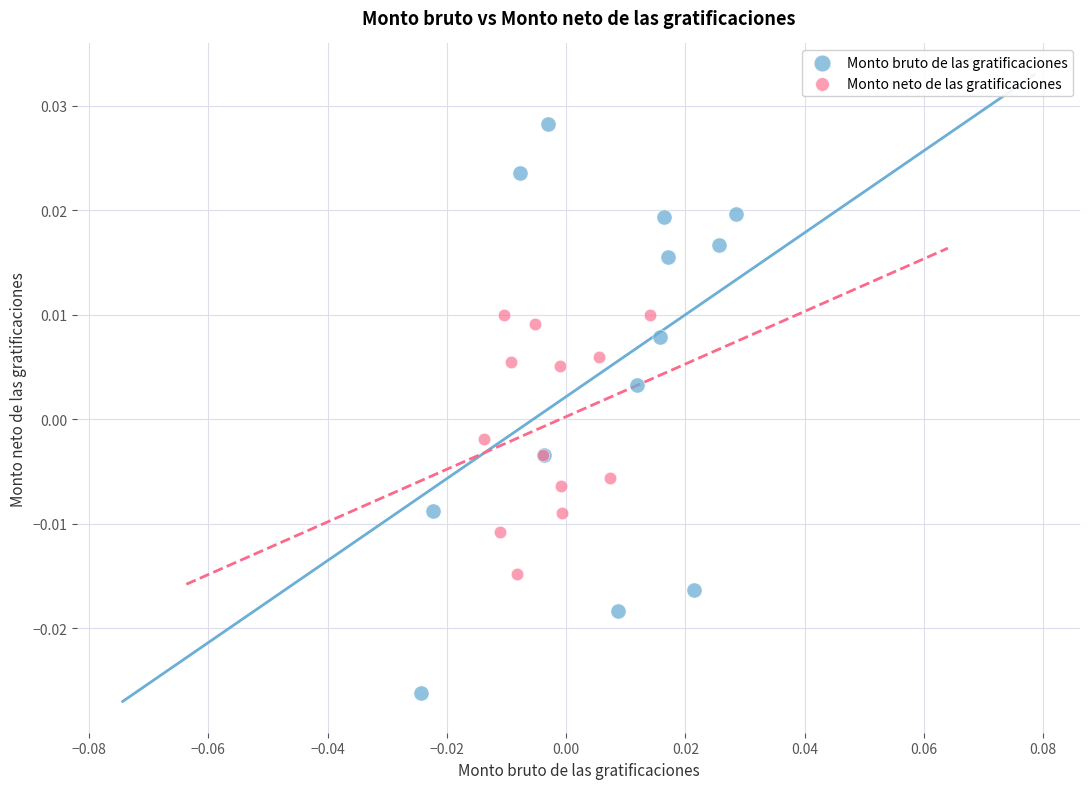

Which series reaches the maximum Y coordinate?

Monto bruto de las gratificaciones